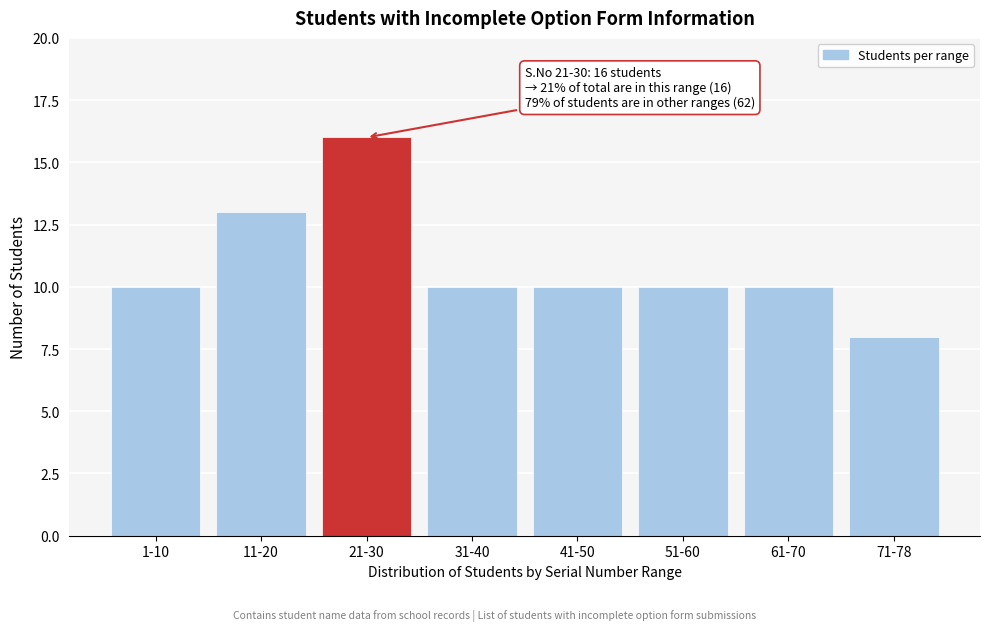

Reading left to right, extract all data points from this chart.

10	13	16	10	10	10	10	8